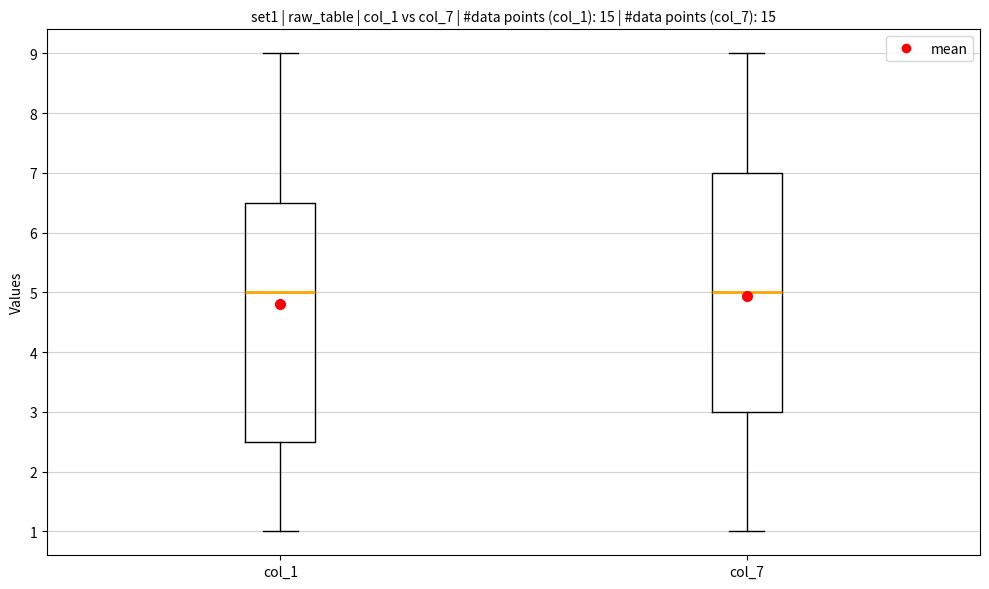

Reading left to right, read every box against the y-axis: the position of its median line, the range the box covers, and the ends of its whiskers. The values are not printed on the chart, so give them approximately, as read against the axis.

col_1: median 5.0, box 2.5 to 6.5, whiskers 1.0 to 9.0
col_7: median 5.0, box 3.0 to 7.0, whiskers 1.0 to 9.0